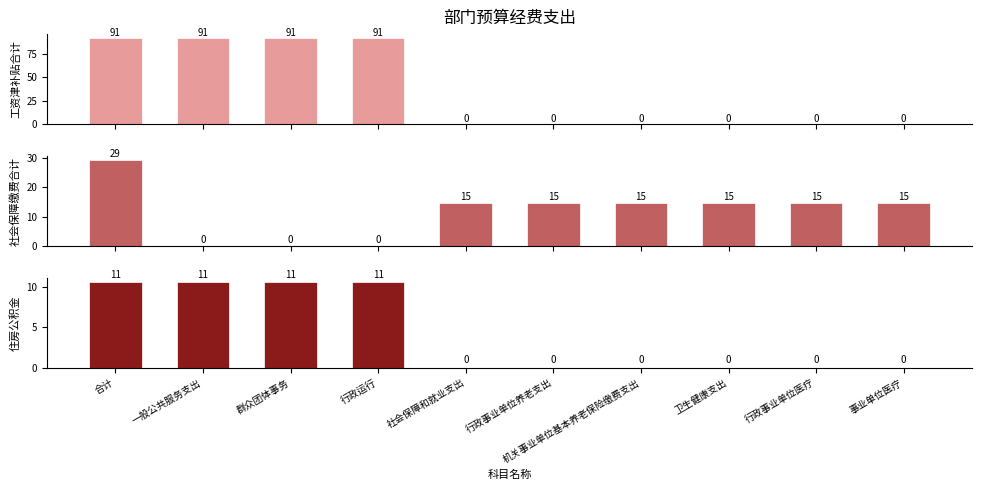

The 住房公积金 series shows 7.3 at 行政事业单位养老支出. True or false?

False